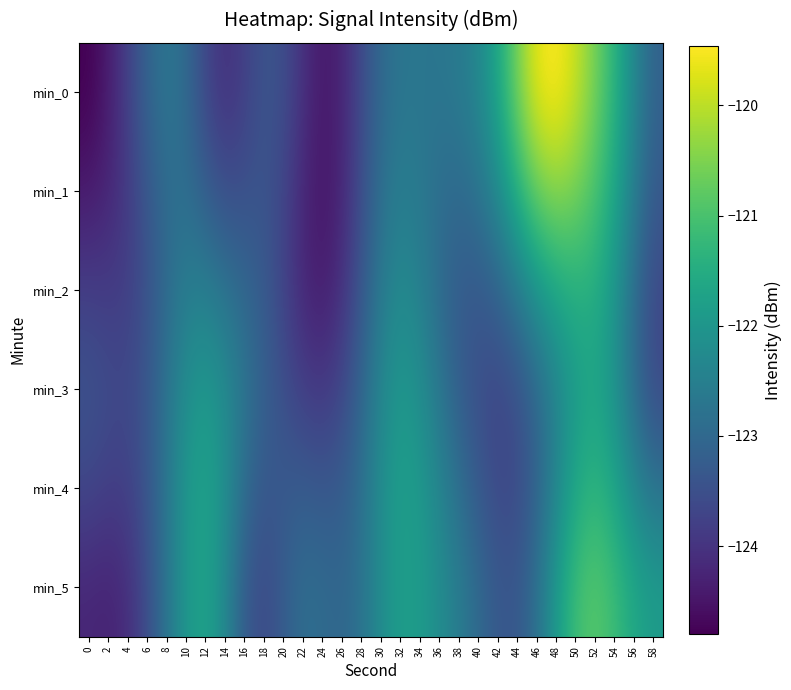

Rank the series at 4 from lowest to highest value.

min_5, min_1, min_2, min_0, min_4, min_3